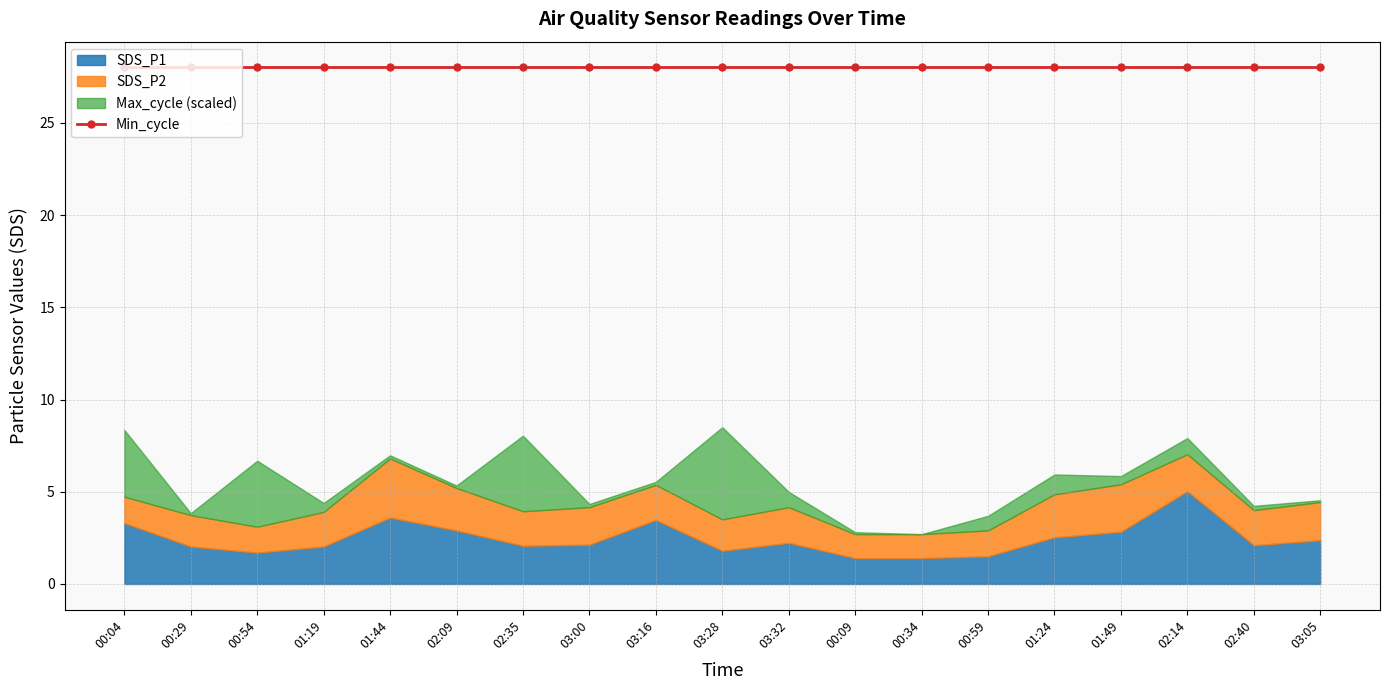

What is the minimum value shown in the chart?

1.3